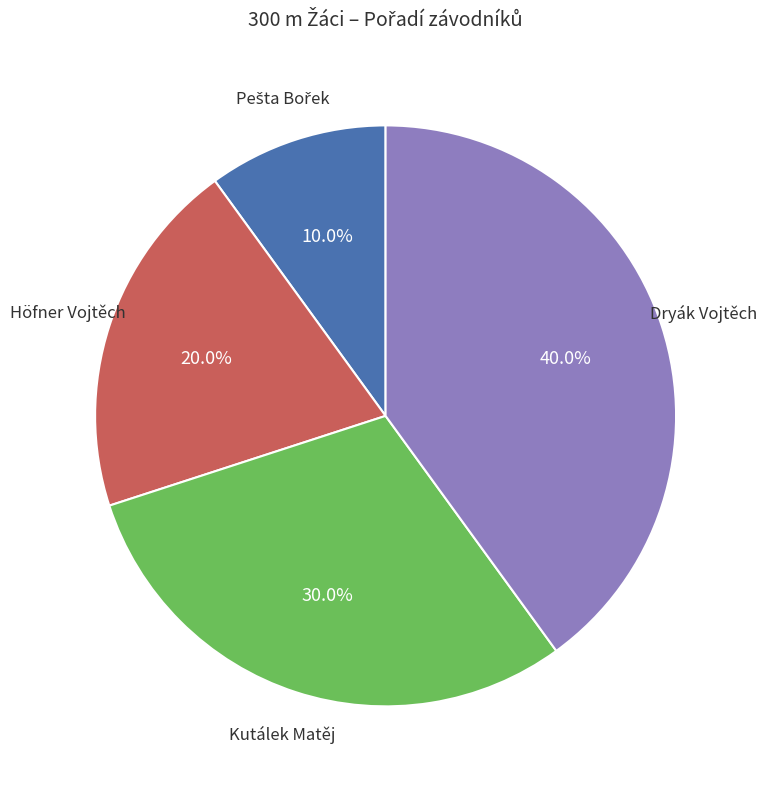

Is there any slice that represents more than half of the pie?

No